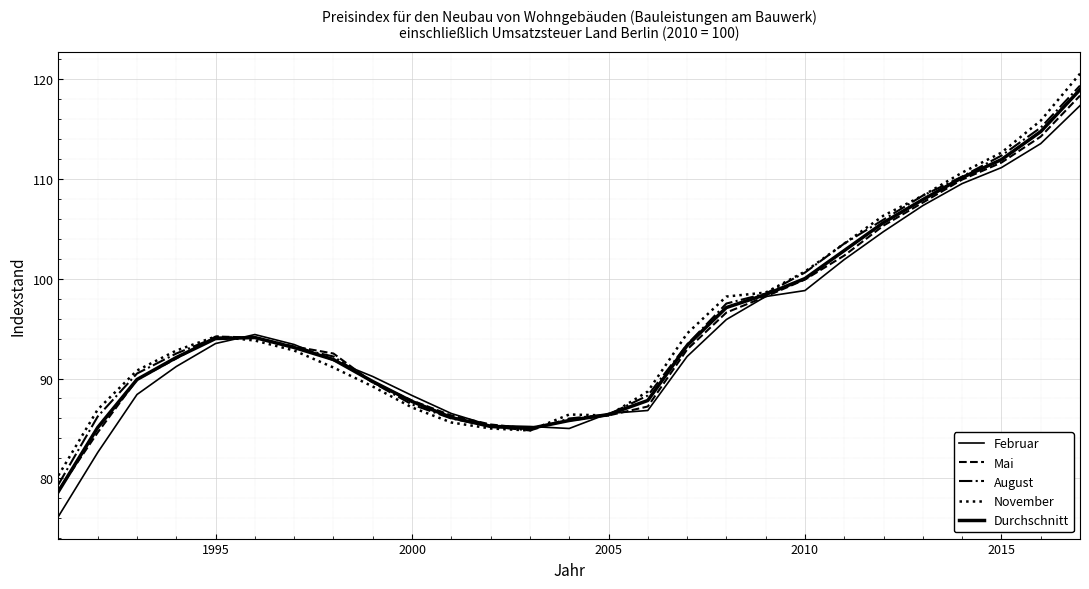

How many lines are shown in the chart?

5